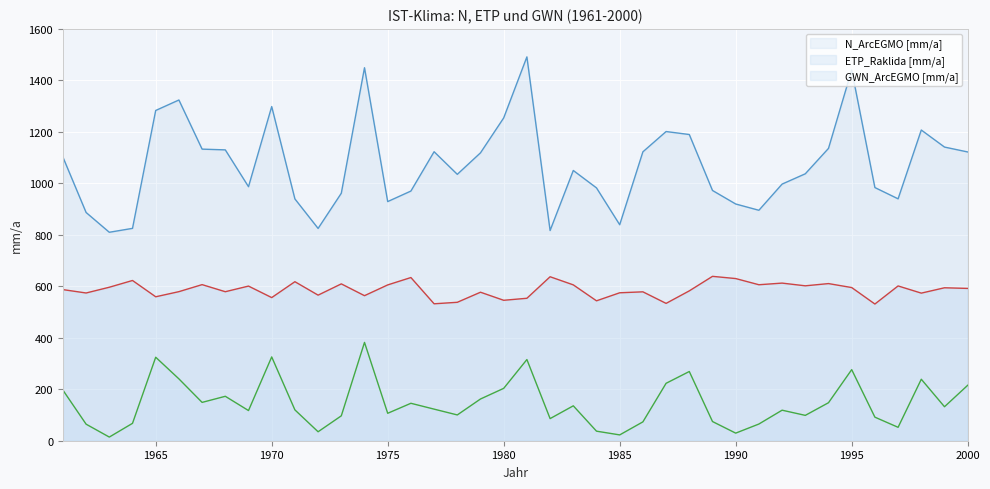

List the series in order of their overall mean, highest first.

N_ArcEGMO [mm/a], ETP_Raklida [mm/a], GWN_ArcEGMO [mm/a]